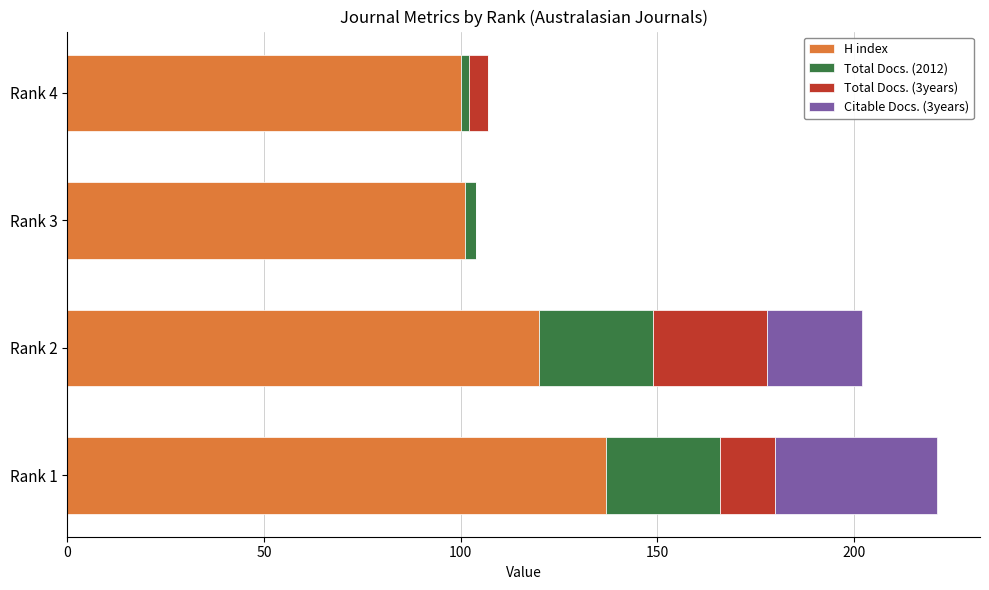

The value of H index at Rank 3 is 62. True or false?

False